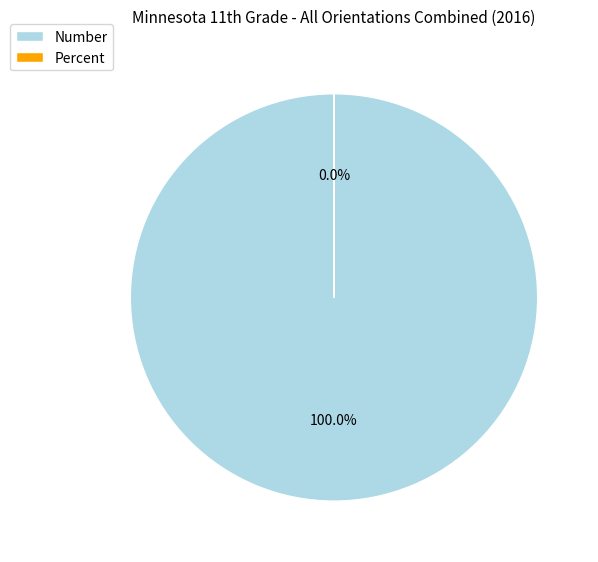

Rank the categories by value from highest to lowest.

Number, Percent